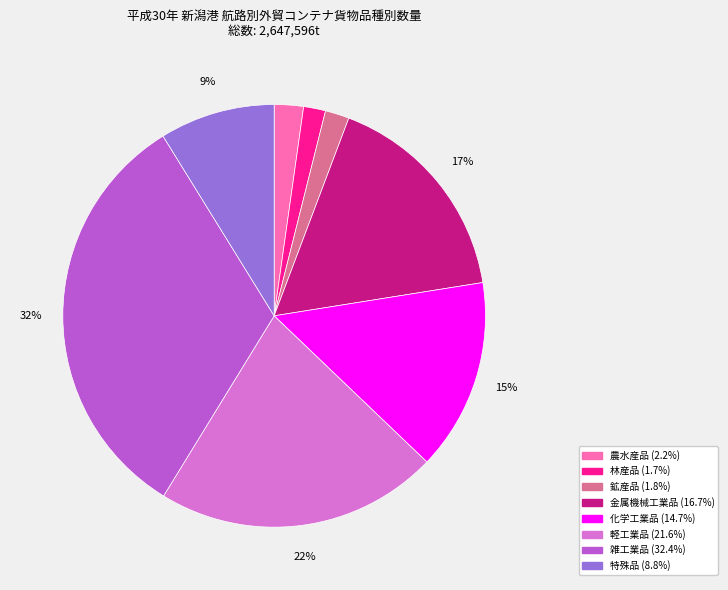

Is it true that 特殊品 is 14% of the pie?

False